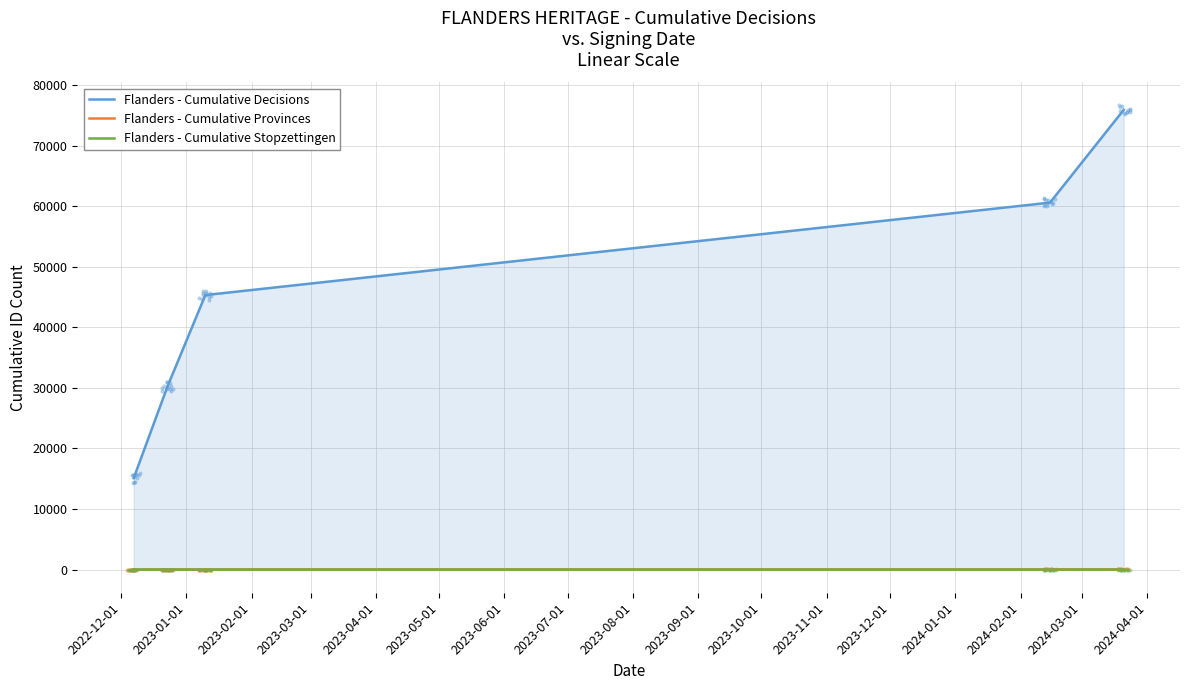

What is the total value across all series at 2023-01-01?

30216